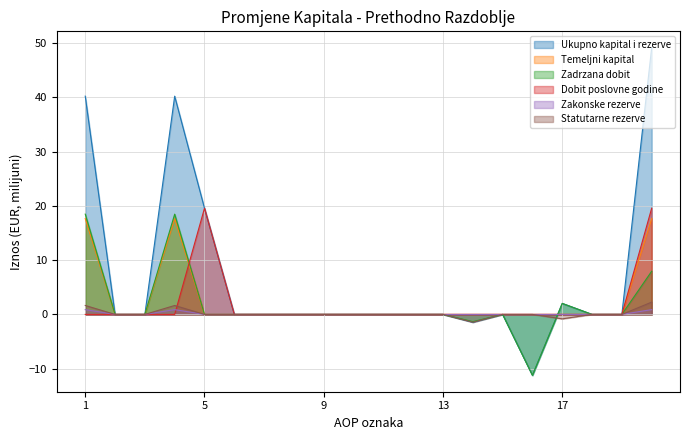

What are all the series names shown in the legend?

Ukupno kapital i rezerve, Temeljni kapital, Zadrzana dobit, Dobit poslovne godine, Zakonske rezerve, Statutarne rezerve